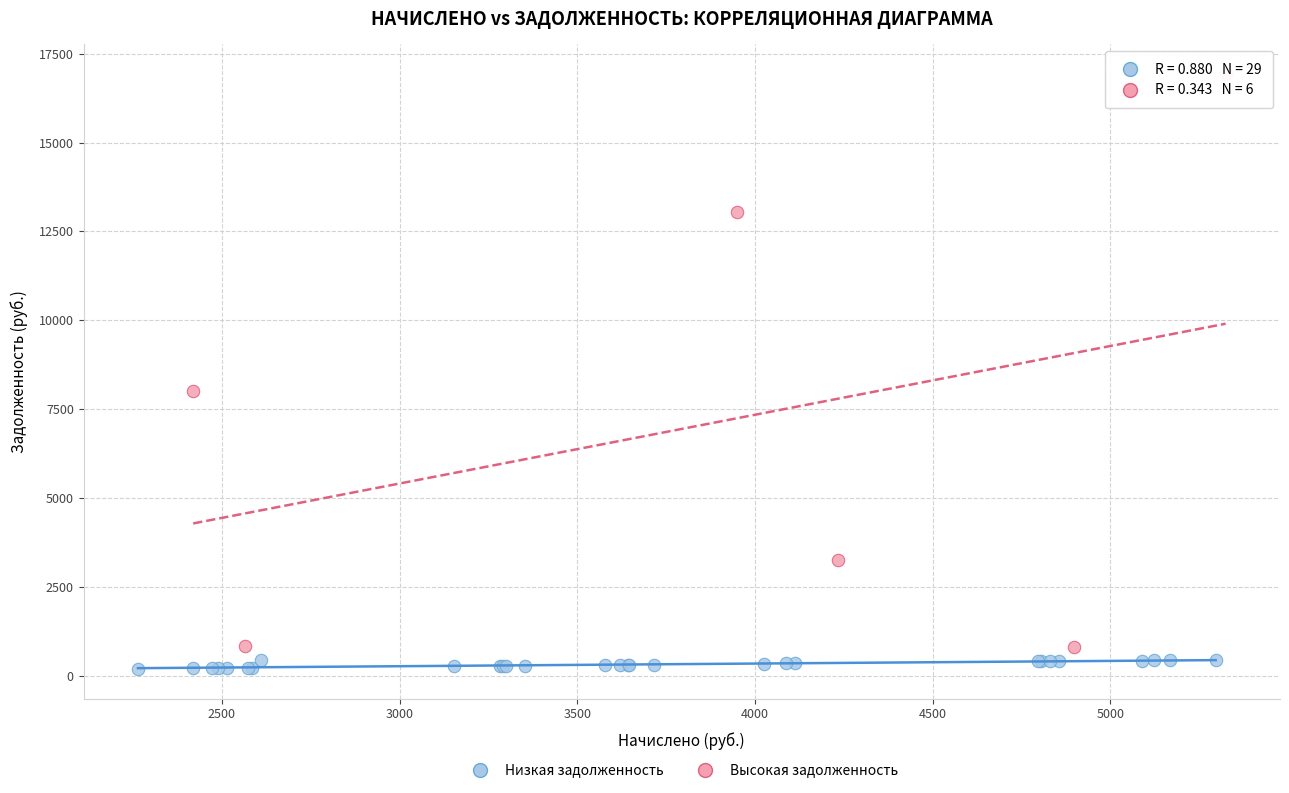

Which series has the widest spread of Y values?

Высокая задолженность